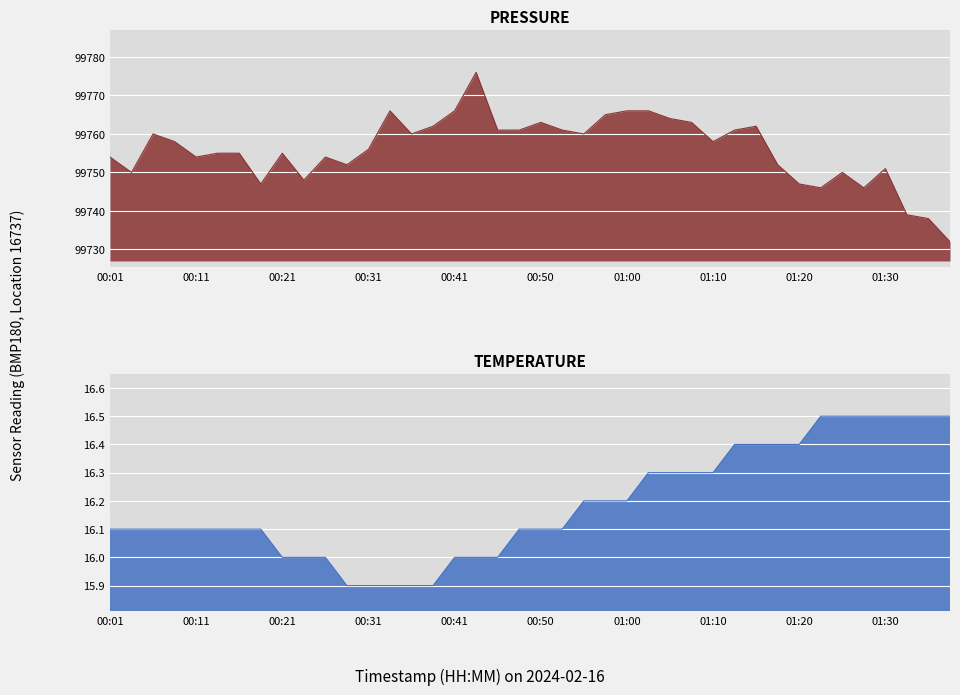

The pressure series shows 163890.4 at 00:21. True or false?

False